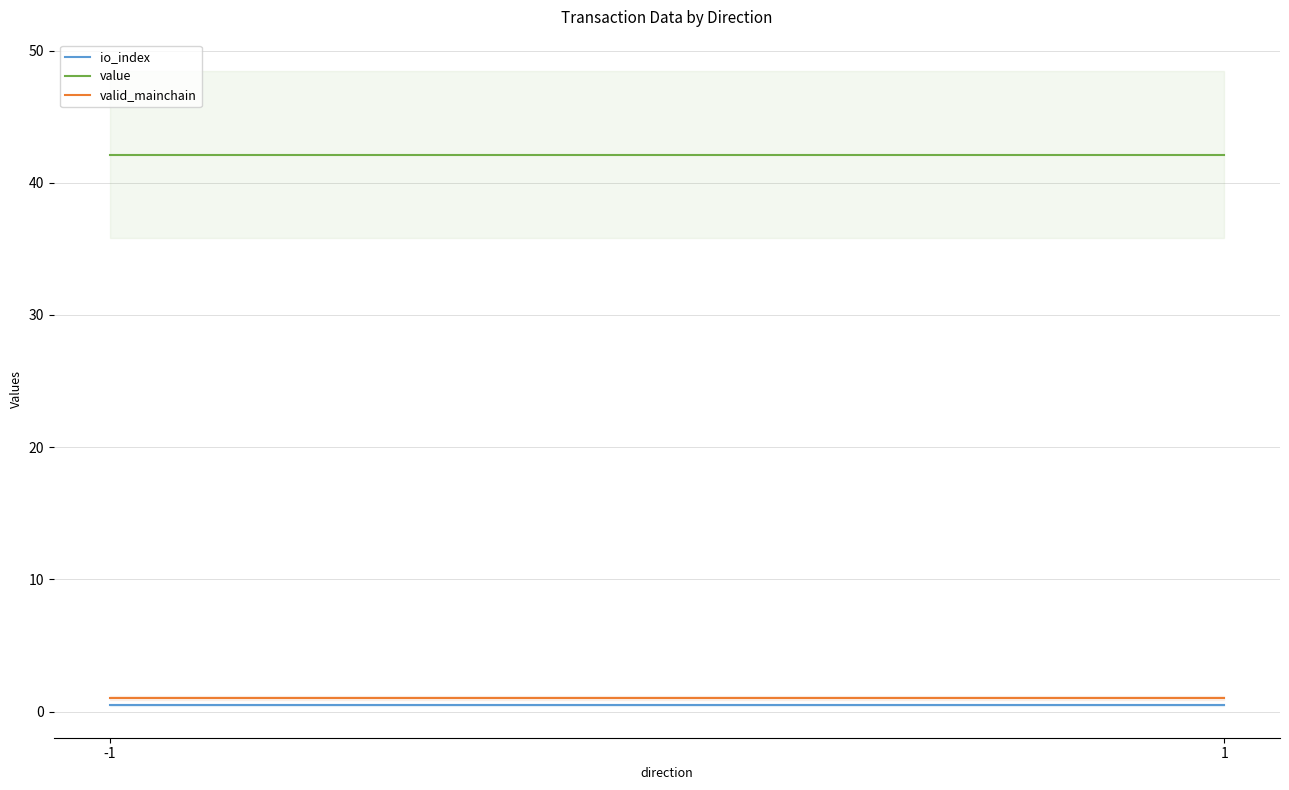

At how many categories does at least one series exceed 19?

2